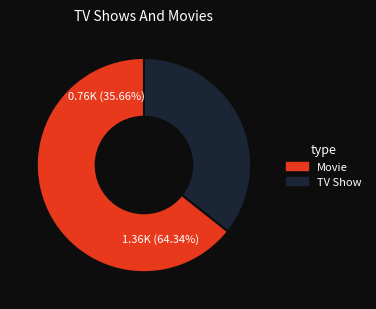

Count the number of slices in the pie.

2